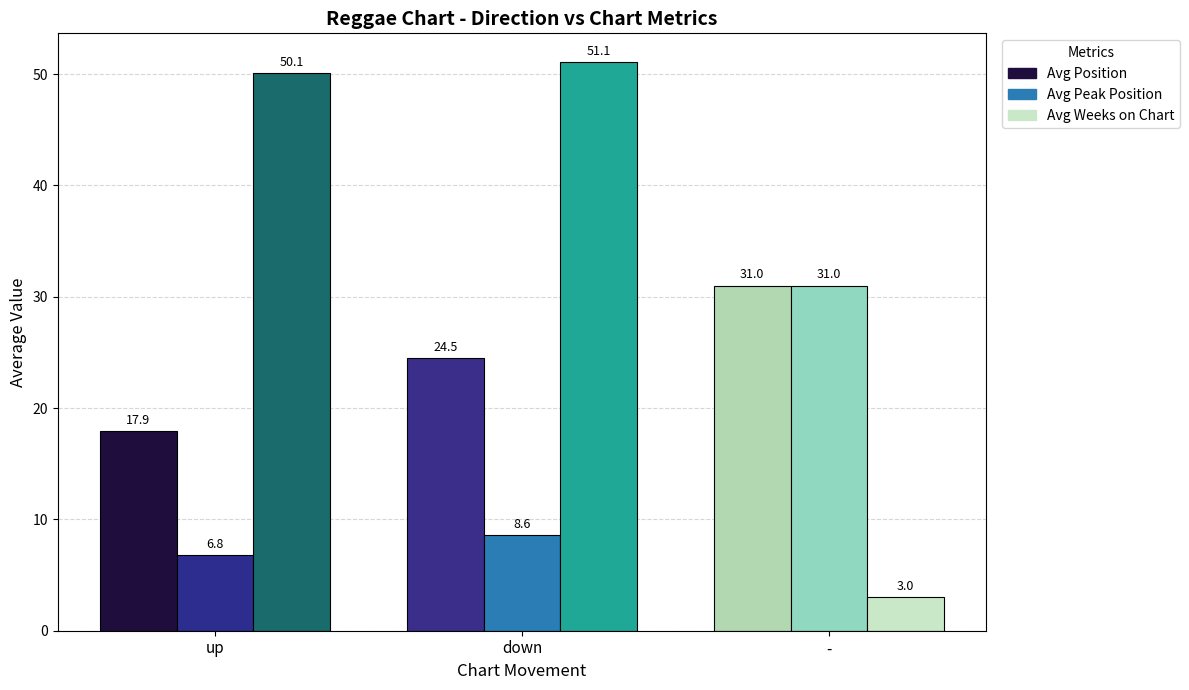

What is the lowest value of the Avg Weeks on Chart series?

3.0